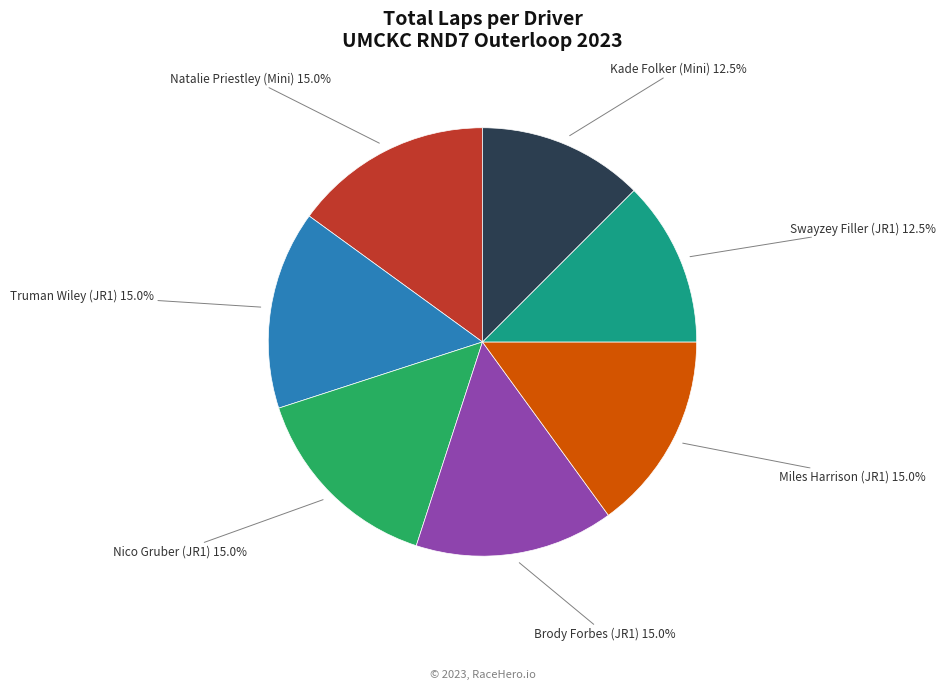

Is there any slice that represents more than half of the pie?

No